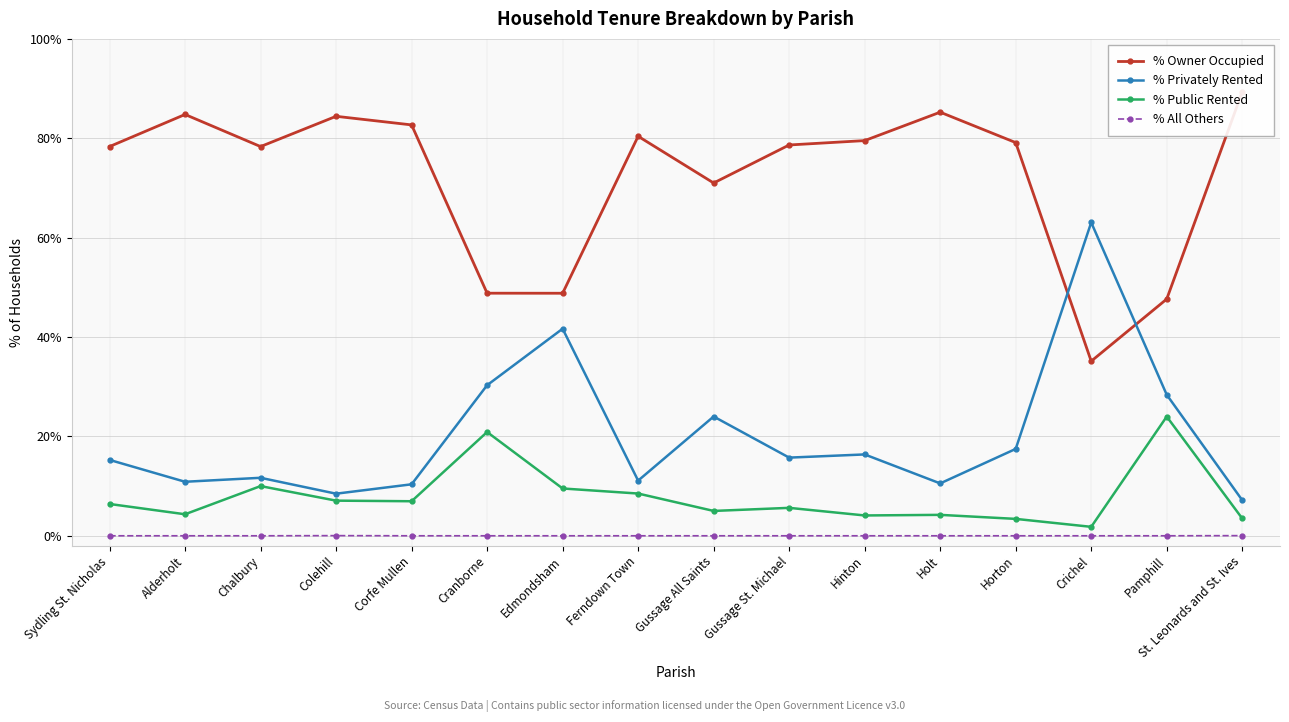

What is the label of the 7th point from the left?

Edmondsham